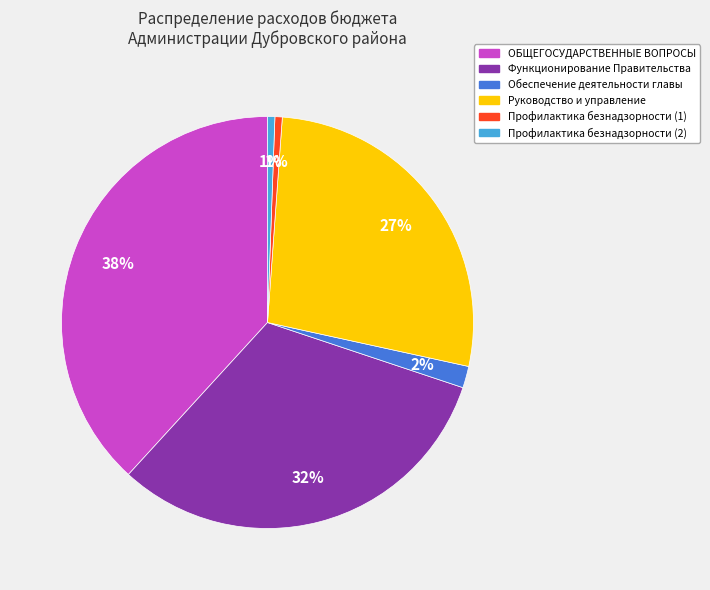

Which category has the biggest portion of the pie?

ОБЩЕГОСУДАРСТВЕННЫЕ ВОПРОСЫ